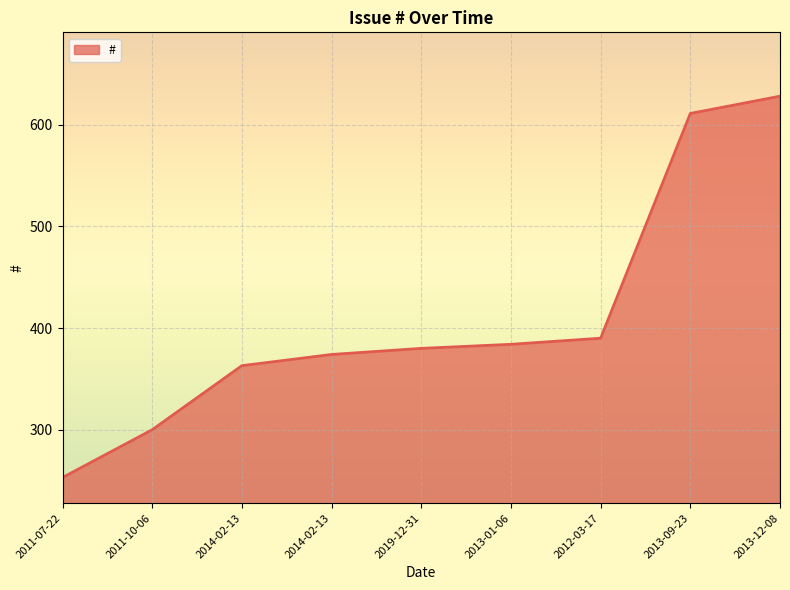

How many lines are shown in the chart?

1